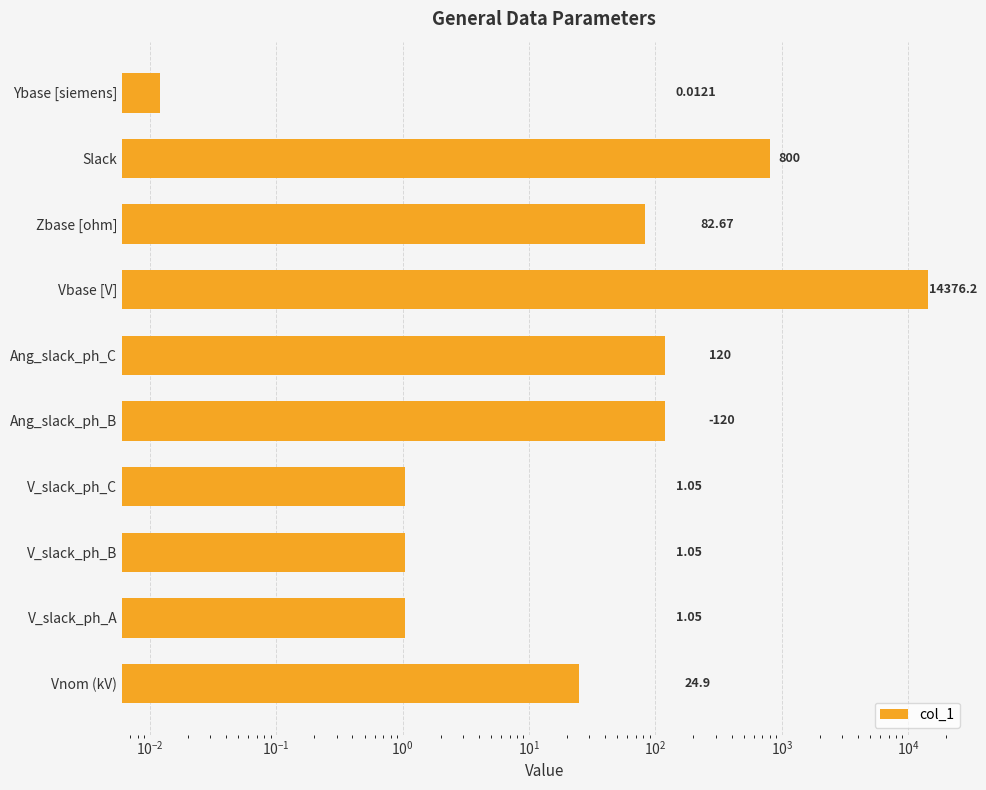

Reading right to left, transcribe all the data shown in this chart.

0.0	800.0	82.7	14376.2	120.0	120.0	1.1	1.1	1.1	24.9